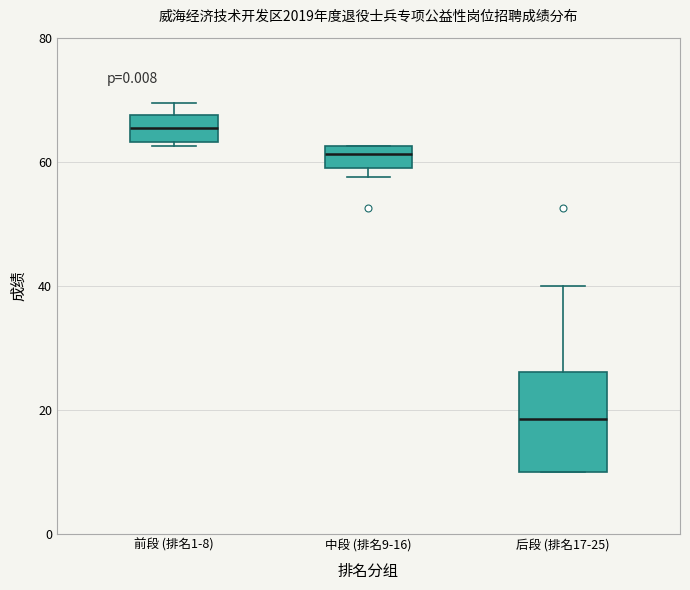

Which box's median line is the highest?

前段 (排名1-8)